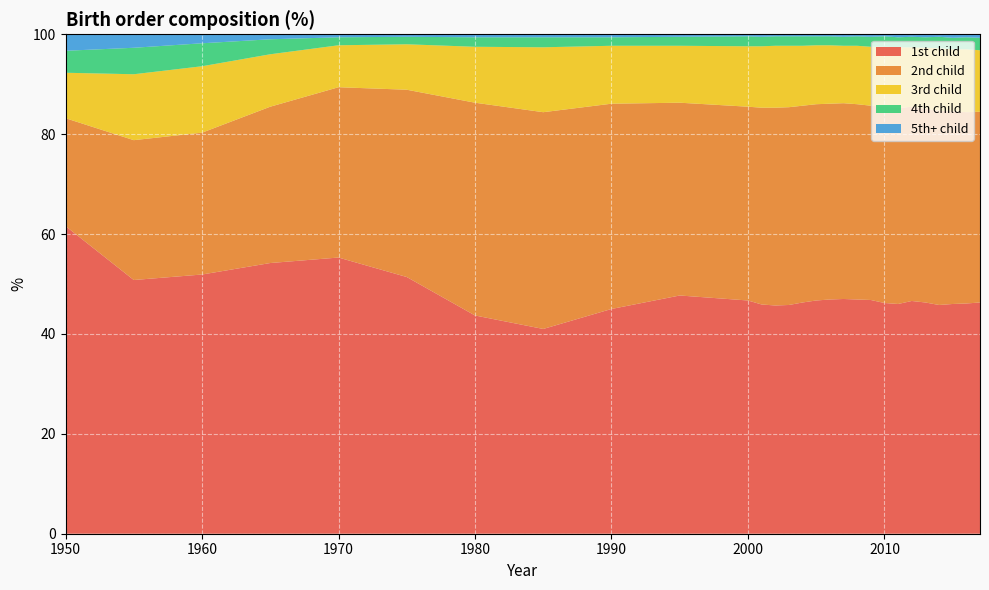

Reading right to left, list all the values displayed in this chart.

1st child: 2017=46.3	2016=46.1	2015=46.0	2014=45.8	2013=46.3	2012=46.6	2011=46.0	2010=46.2	2009=46.8	2008=46.9	2007=47.0	2006=46.9	2005=46.7	2004=46.3	2003=45.8	2002=45.7	2001=45.9	2000=46.7	1995=47.7	1990=45.0	1985=41.0	1980=43.7	1975=51.4	1970=55.3	1965=54.2	1960=51.9	1955=50.8	1950=61.6
2nd child: 2017=38.2	2016=38.3	2015=38.6	2014=38.9	2013=38.8	2012=38.9	2011=39.2	2010=39.3	2009=38.9	2008=39.1	2007=39.2	2006=39.2	2005=39.3	2004=39.4	2003=39.6	2002=39.6	2001=39.4	2000=38.8	1995=38.6	1990=41.1	1985=43.4	1980=42.6	1975=37.5	1970=34.1	1965=31.3	1960=28.4	1955=28.0	1950=21.6
3rd child: 2017=12.3	2016=12.6	2015=12.4	2014=12.5	2013=12.2	2012=11.9	2011=12.2	2010=12.0	2009=11.8	2008=11.7	2007=11.5	2006=11.7	2005=11.8	2004=12.0	2003=12.3	2002=12.4	2001=12.3	2000=12.1	1995=11.4	1990=11.6	1985=13.0	1980=11.2	1975=9.1	1970=8.4	1965=10.5	1960=13.3	1955=13.2	1950=9.1
4th child: 2017=2.5	2016=2.4	2015=2.3	2014=2.3	2013=2.1	2012=2.1	2011=2.0	2010=2.1	2009=2.0	2008=1.9	2007=1.8	2006=1.8	2005=1.8	2004=1.9	2003=1.9	2002=1.9	2001=1.9	2000=2.0	1995=1.8	1990=1.7	1985=2.0	1980=1.9	1975=1.5	1970=1.6	1965=3.0	1960=4.6	1955=5.3	1950=4.4
5th+ child: 2017=0.7	2016=0.7	2015=0.6	2014=0.6	2013=0.6	2012=0.5	2011=0.5	2010=0.5	2009=0.5	2008=0.5	2007=0.5	2006=0.4	2005=0.4	2004=0.4	2003=0.5	2002=0.5	2001=0.5	2000=0.5	1995=0.4	1990=0.5	1985=0.6	1980=0.6	1975=0.5	1970=0.5	1965=0.9	1960=1.7	1955=2.7	1950=3.3